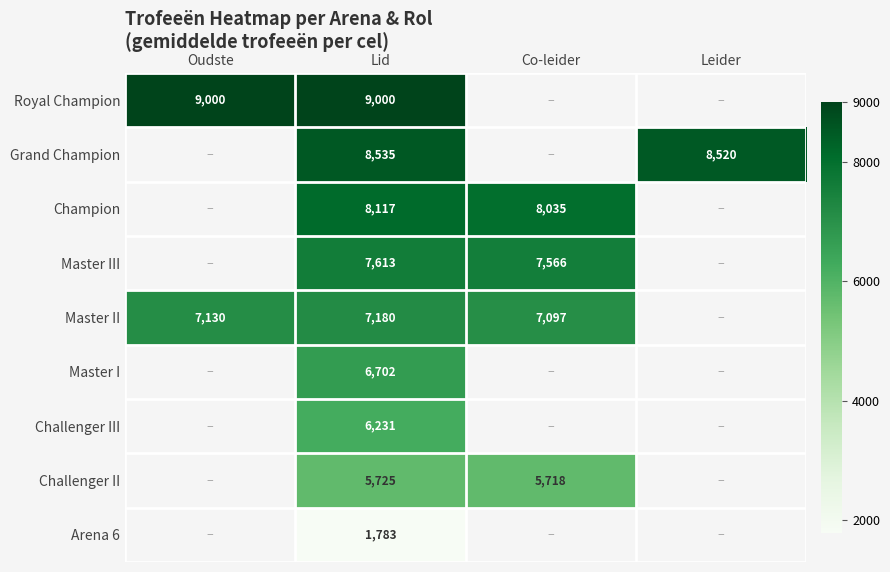

What is the difference between the highest and lowest values at Lid?

7217